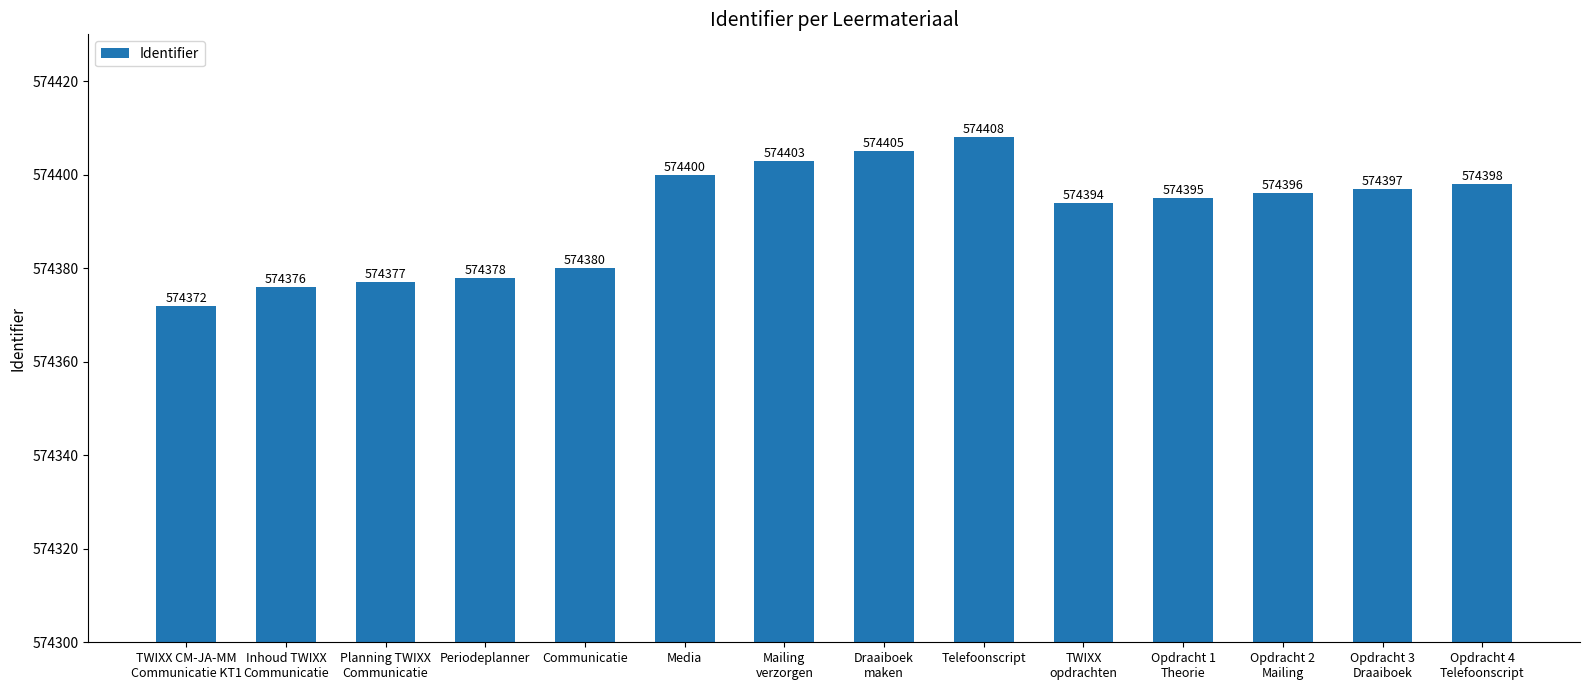

Where does the data first go above 574396?

Media